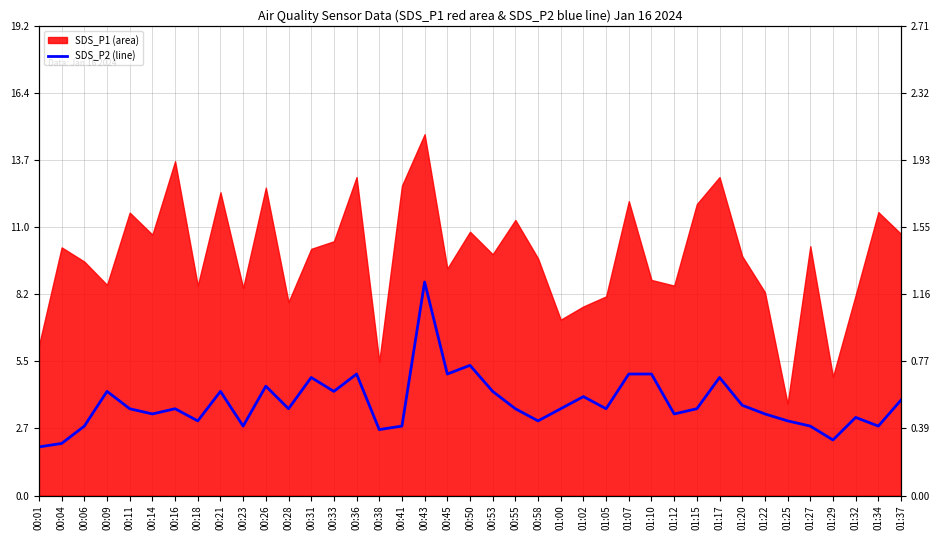

What is the maximum value shown in the chart?

1.2